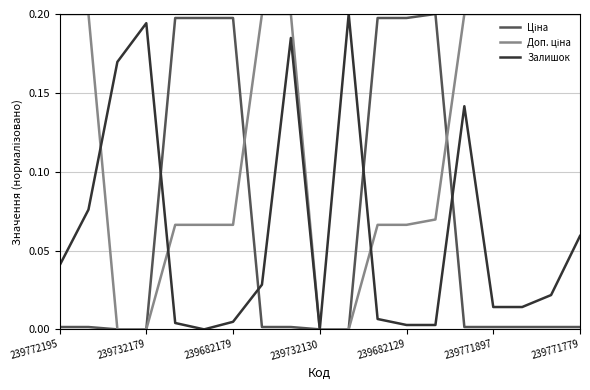

Does the chart display data point markers on the line(s)?

No